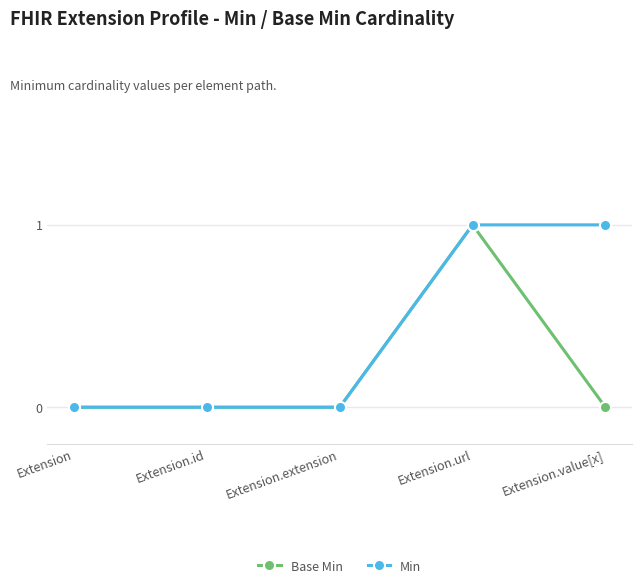

Reading left to right, extract all data points from this chart.

Base Min: Extension=0	Extension.id=0	Extension.extension=0	Extension.url=1	Extension.value[x]=0
Min: Extension=0	Extension.id=0	Extension.extension=0	Extension.url=1	Extension.value[x]=1